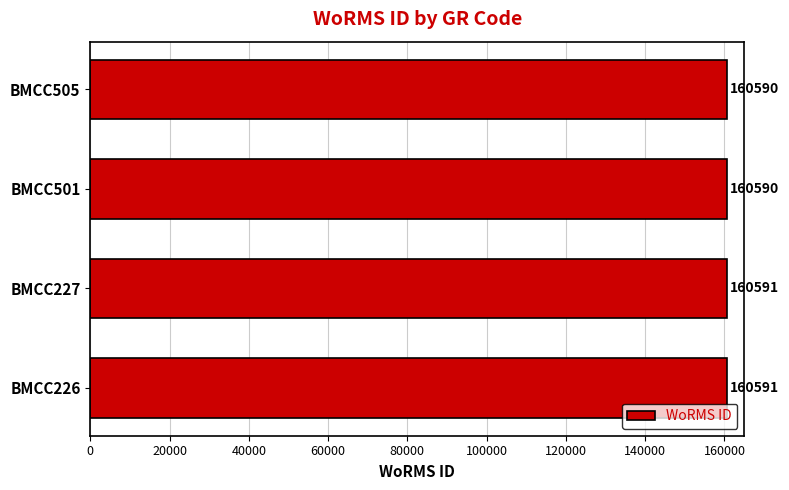

What is the difference between the maximum and second lowest values?

1